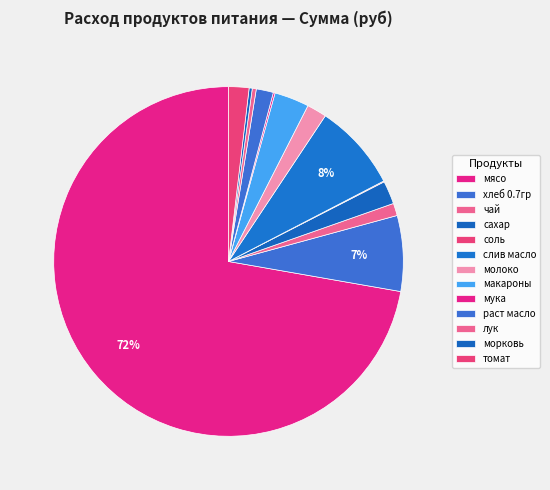

Is it true that соль is 1% of the pie?

False